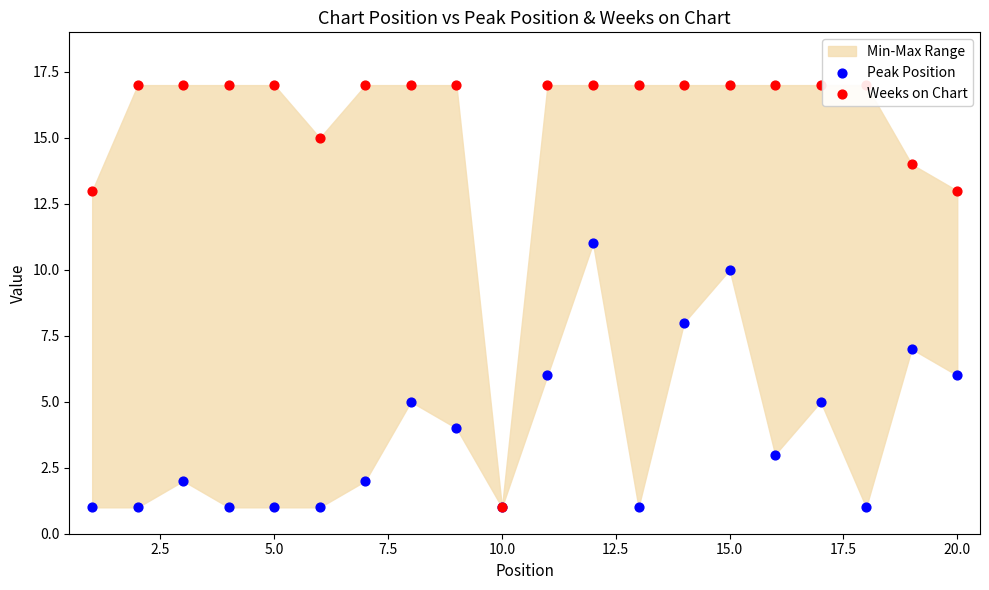

Which series contains the highest Y value?

Weeks on Chart